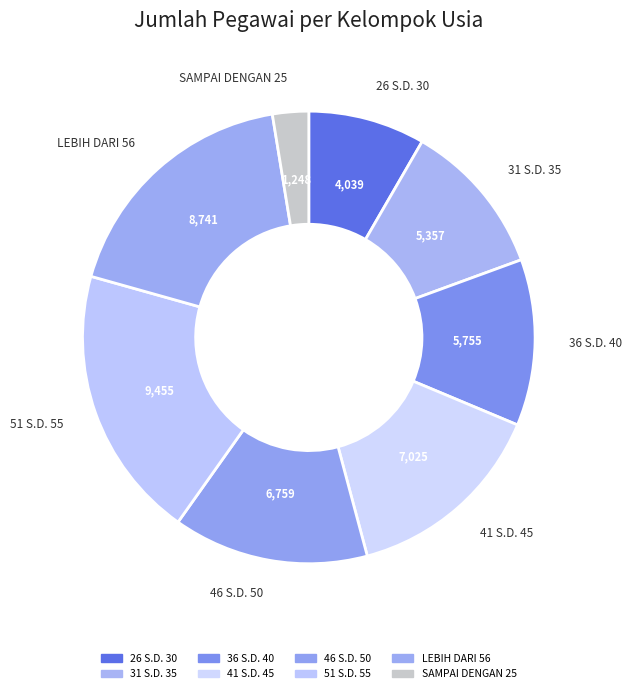

What is the change in value from 26 S.D. 30 to 51 S.D. 55?

+5416